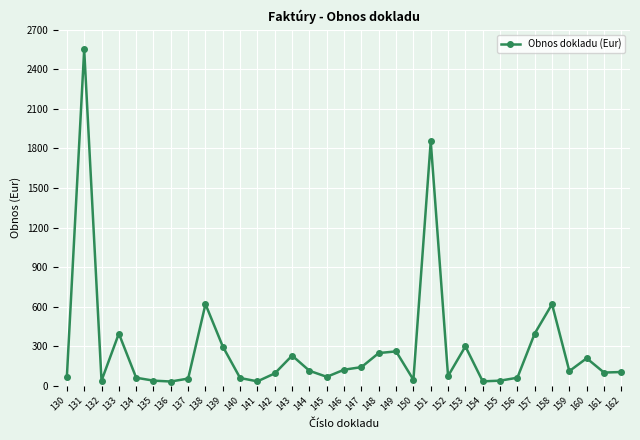

Where is the data nearest to the value 1292?

151